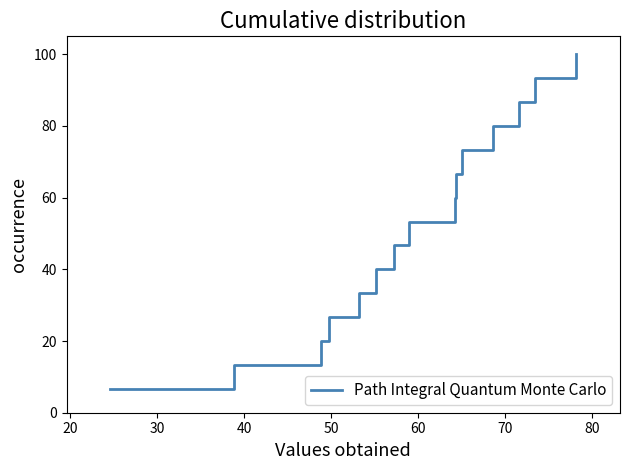

What is the smallest value displayed?

6.7